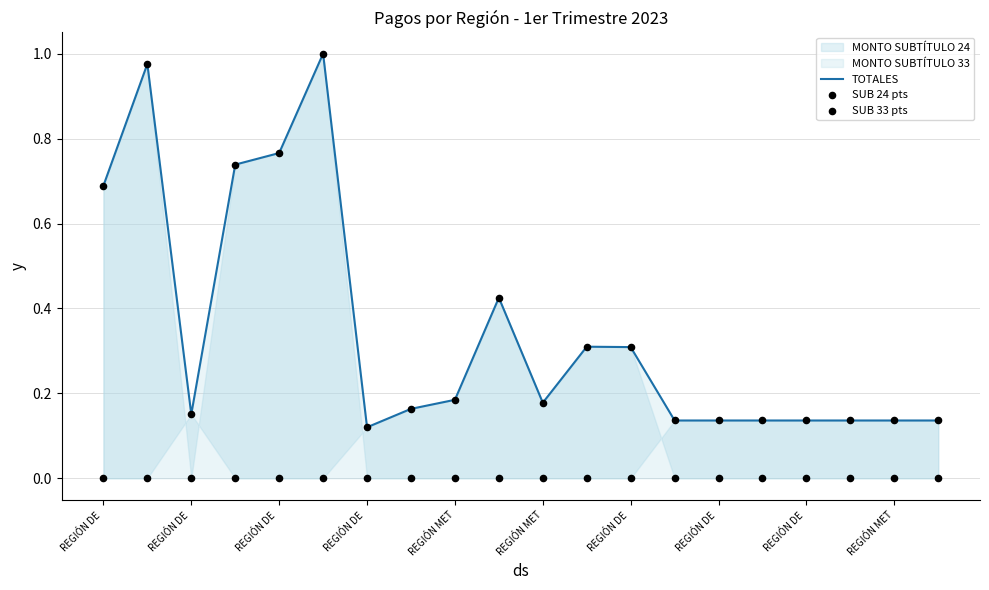

What is the total value across all series at REGIÓN DE ?

1.4